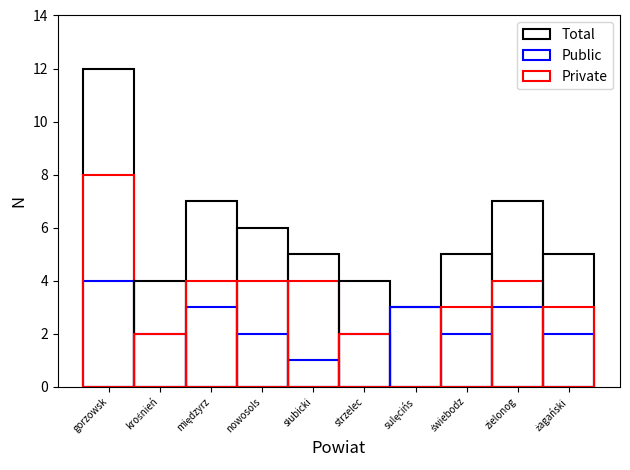

At strzelecko-drezdenecki, list the series in order from smallest to largest.

Public, Private, Total